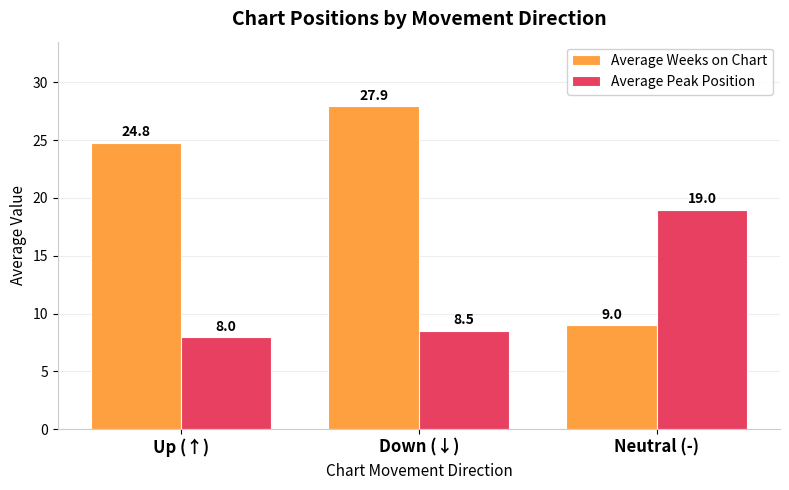

At which label is Average Peak Position closest to 13?

Down (↓)